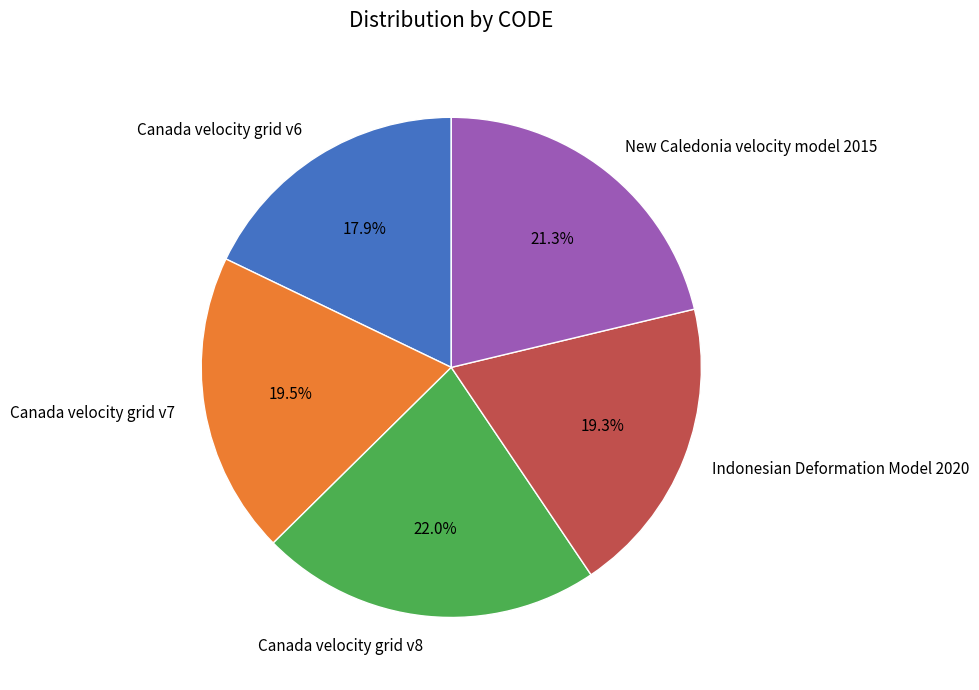

Approximately how many times larger is the value at Canada velocity grid v8 compared to Indonesian Deformation Model 2020?

1.1